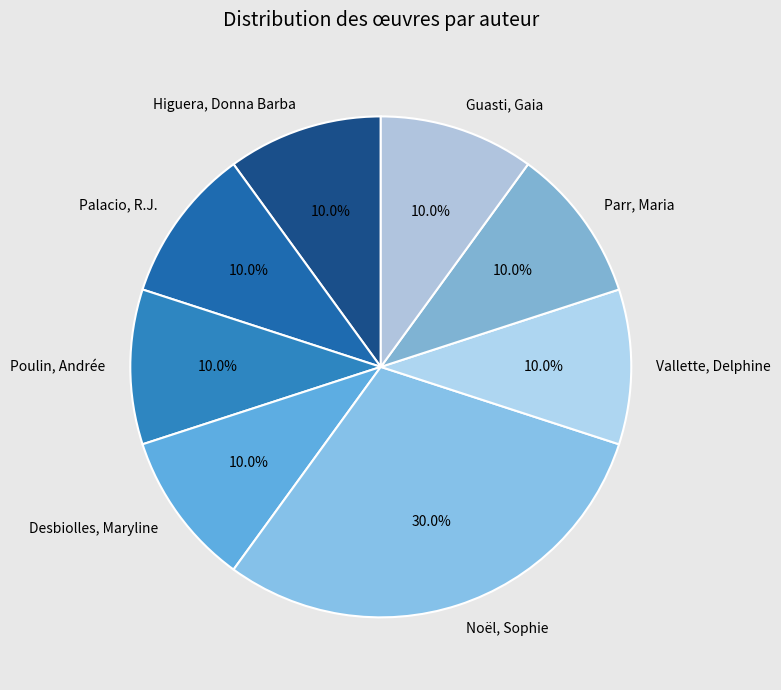

Count the number of slices in the pie.

8